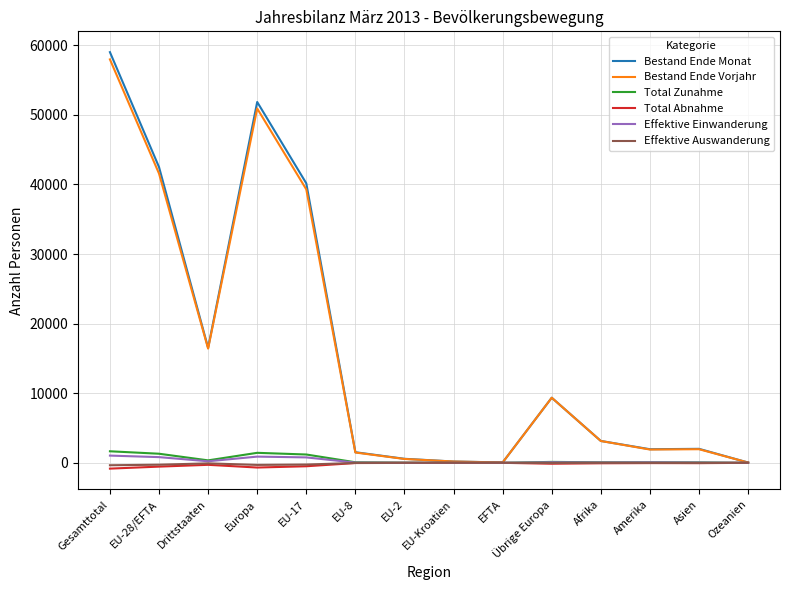

At which label is Bestand Ende Vorjahr closest to 29011?

EU-17